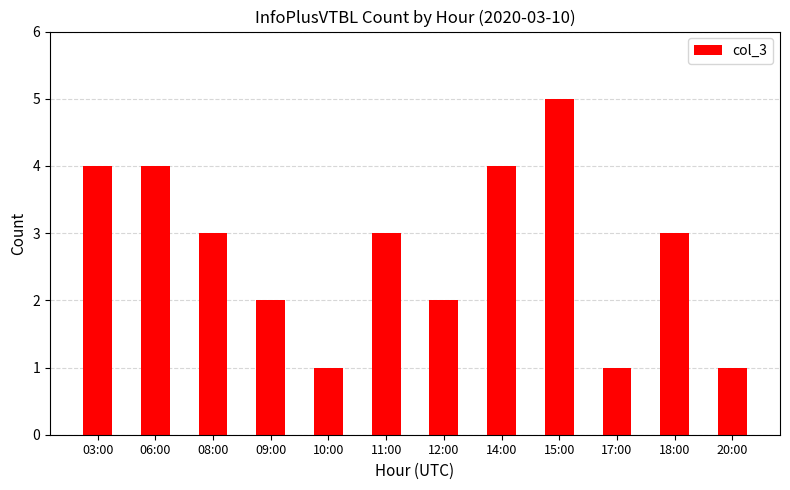

At which category does the chart reach its peak across all series?

15:00